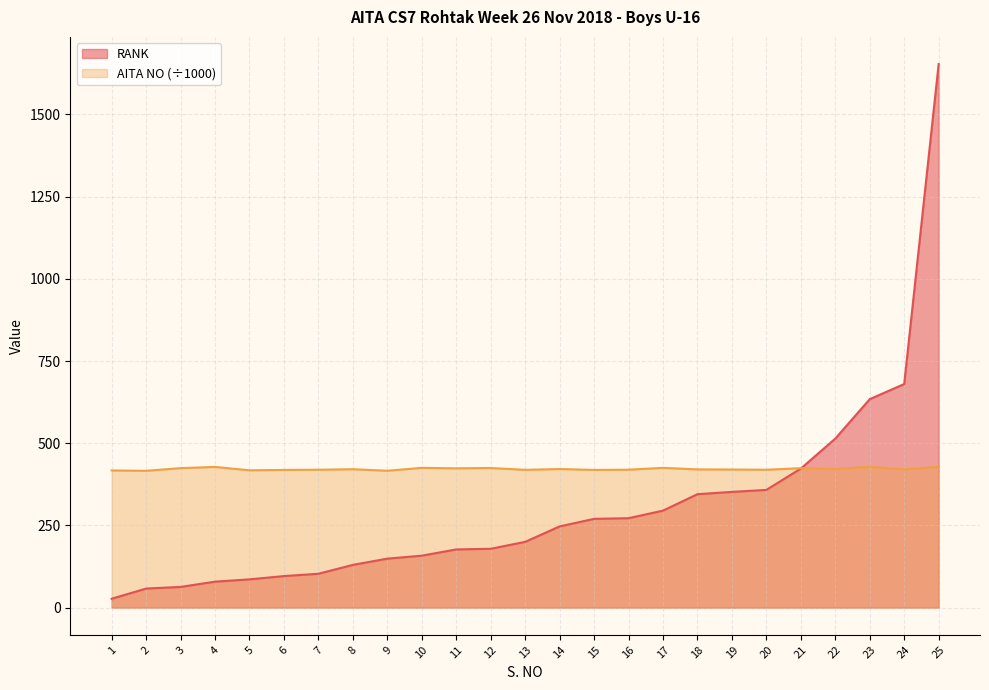

What is the difference between the AITA_NO values at 18 and 22?

1.2